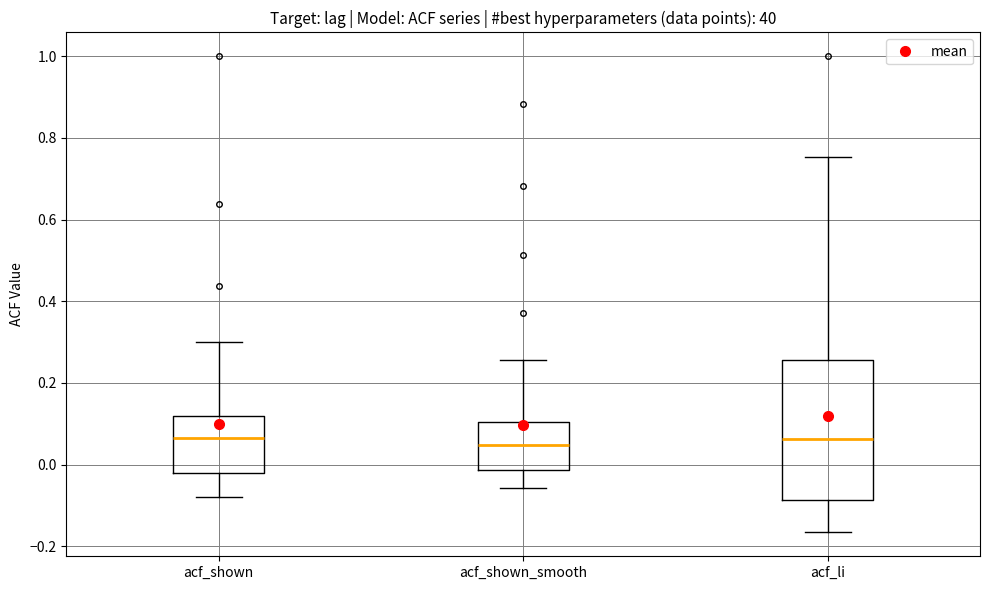

Reading left to right, transcribe this box plot: for each box, give where its median line is, the range the box spans, and where its two whiskers end, as read against the y-axis. The values are not printed on the chart, so give them approximately, as read against the axis.

acf_shown: median 0.06, box -0.02 to 0.12, whiskers -0.08 to 0.30
acf_shown_smooth: median 0.04, box -0.02 to 0.10, whiskers -0.06 to 0.26
acf_li: median 0.06, box -0.08 to 0.26, whiskers -0.16 to 0.76